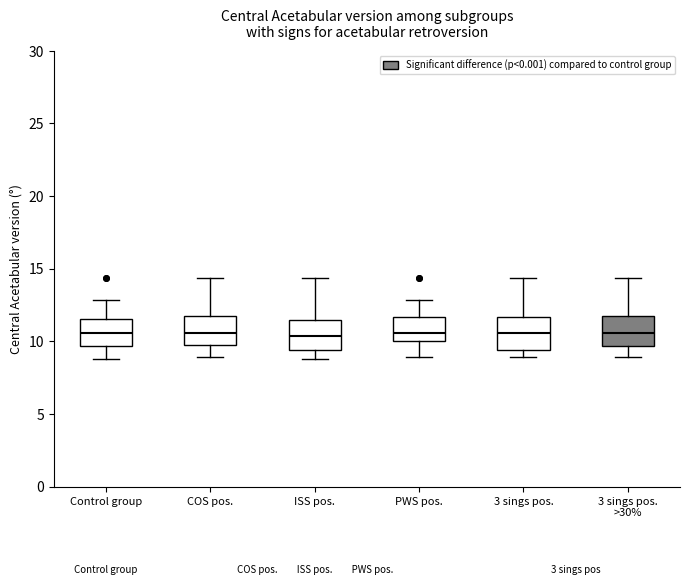

Reading left to right, read every box against the y-axis: the position of its median line, the range the box covers, and the ends of its whiskers. The values are not printed on the chart, so give them approximately, as read against the axis.

Control group: median 10.5, box 9.5 to 11.5, whiskers 9.0 to 13.0
COS pos.: median 10.5, box 9.5 to 12.0, whiskers 9.0 to 14.5
ISS pos.: median 10.5, box 9.5 to 11.5, whiskers 9.0 to 14.5
PWS pos.: median 10.5, box 10.0 to 11.5, whiskers 9.0 to 13.0
3 sings pos.: median 10.5, box 9.5 to 11.5, whiskers 9.0 to 14.5
3 sings pos. >30%: median 10.5, box 9.5 to 12.0, whiskers 9.0 to 14.5